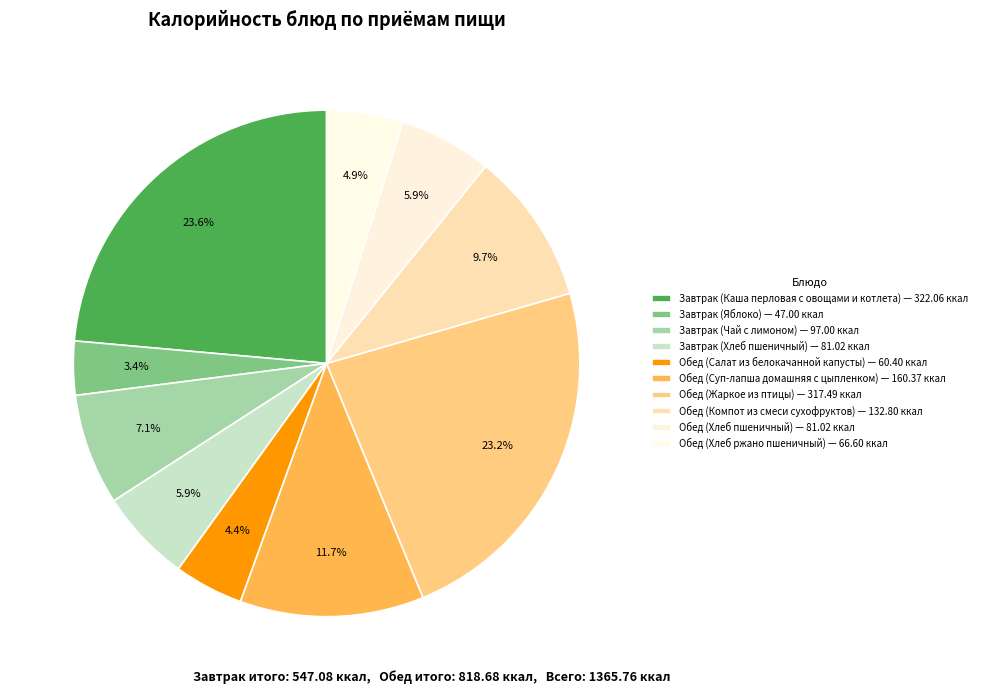

Between Обед (Жаркое из птицы) and Завтрак (Каша перловая с овощами и котлета), which is larger?

Завтрак (Каша перловая с овощами и котлета)